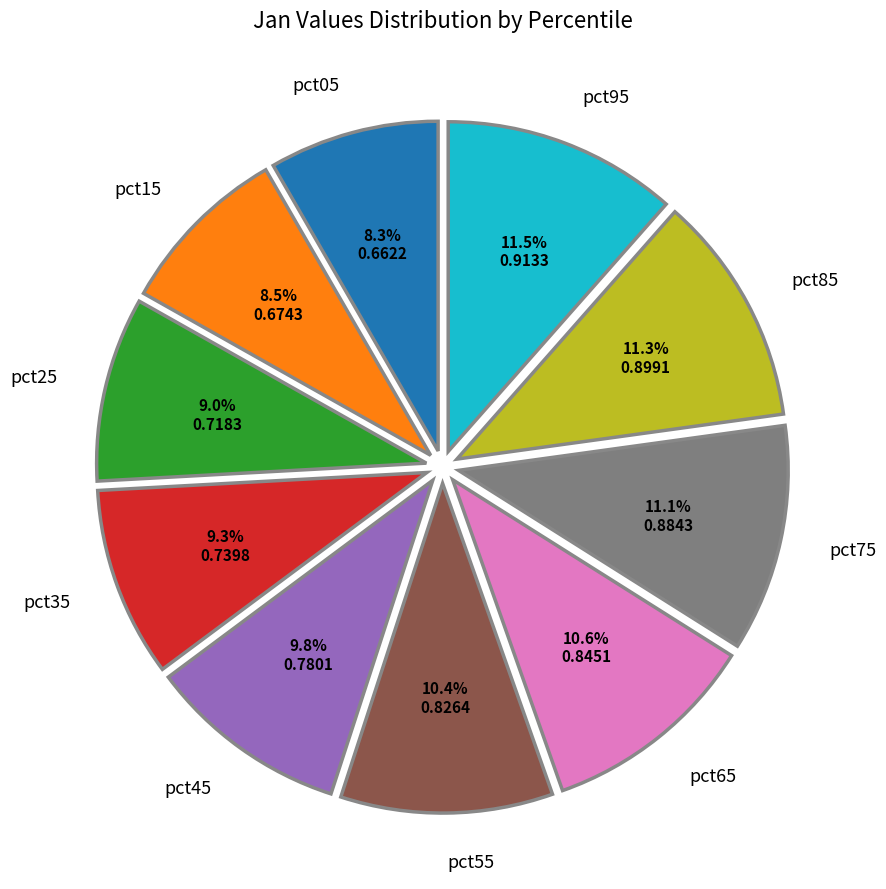

To the nearest percent, what is the difference between the largest and smallest slice percentages?

3%